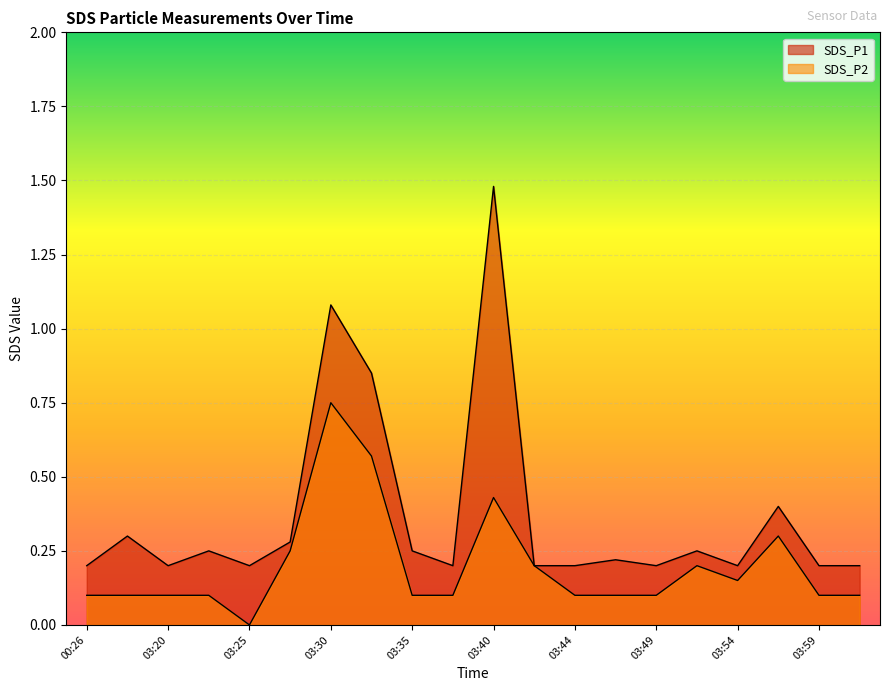

What is the lowest value of the SDS_P1 series?

0.2